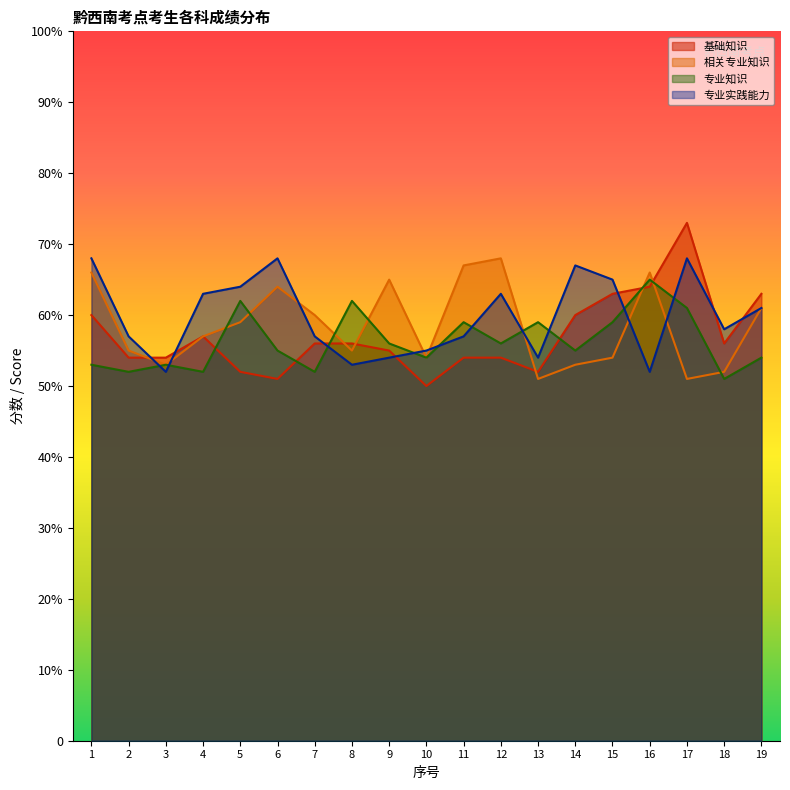

How many lines are shown in the chart?

4